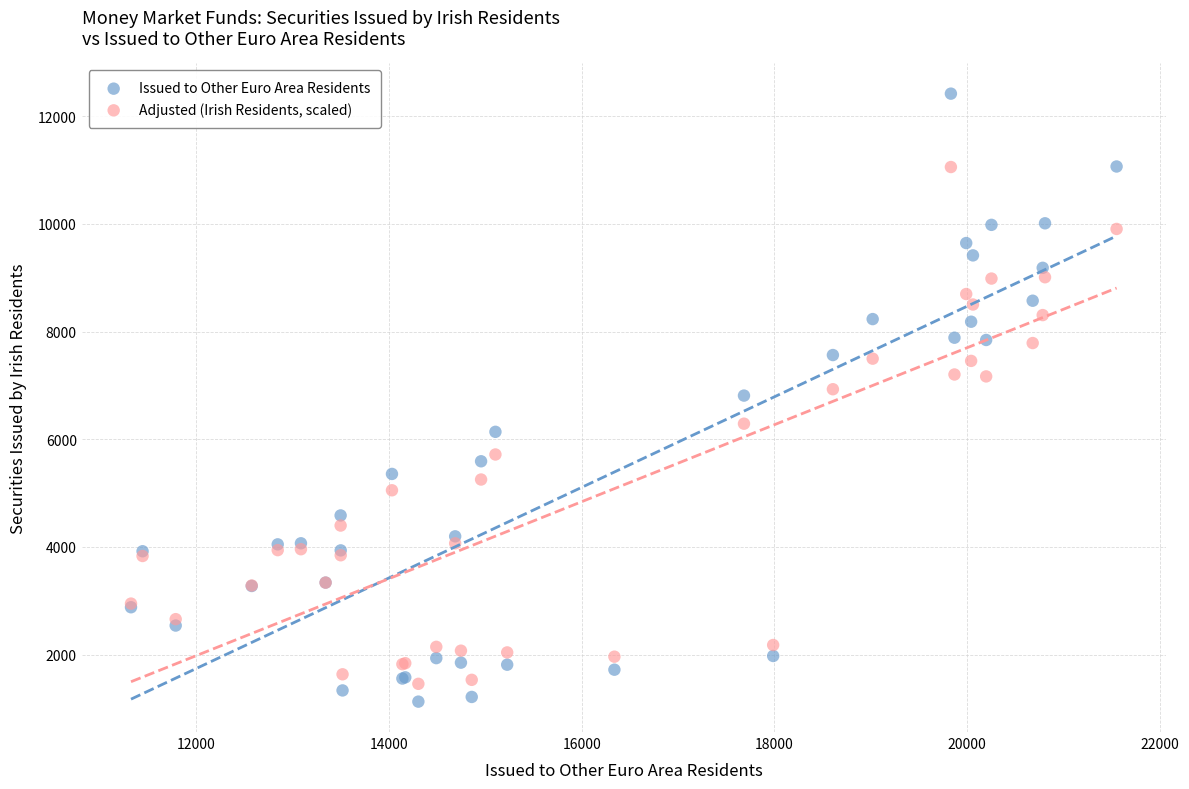

Which series reaches the maximum Y coordinate?

Issued to Other Euro Area Residents